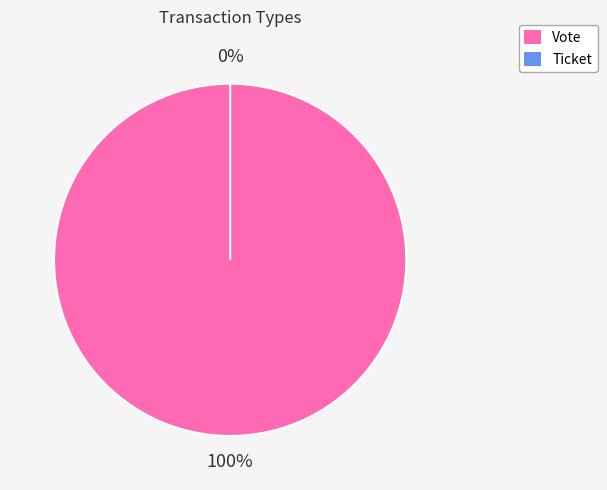

Combined, do Vote and Ticket account for over 50%?

Yes